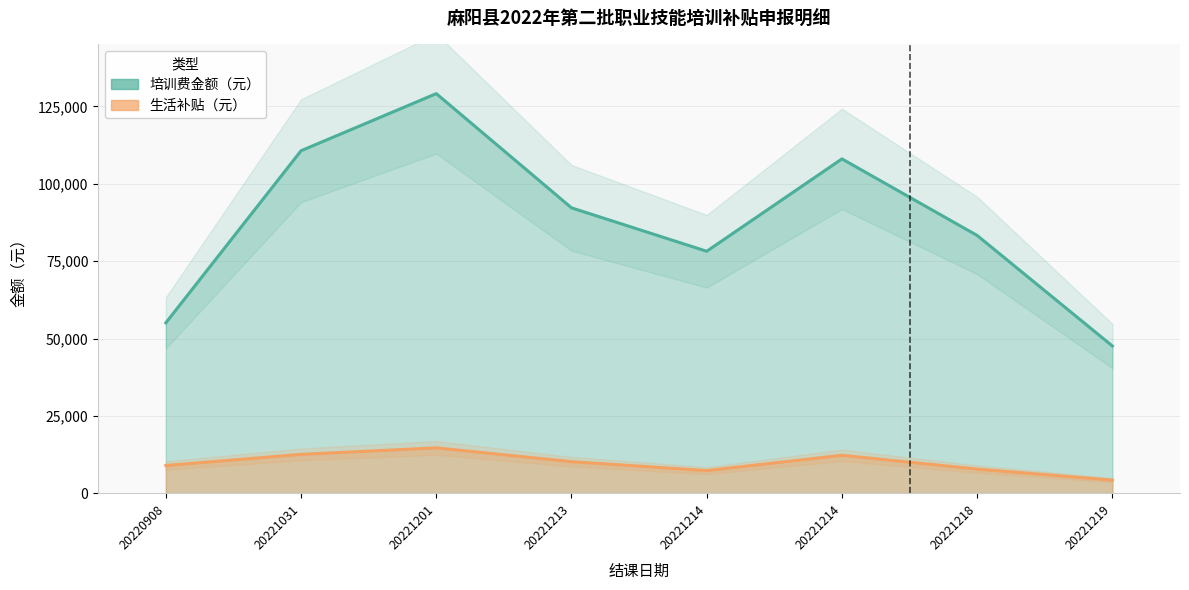

What is the value of the 培训费金额（元） point at the 5th from the left?

78200